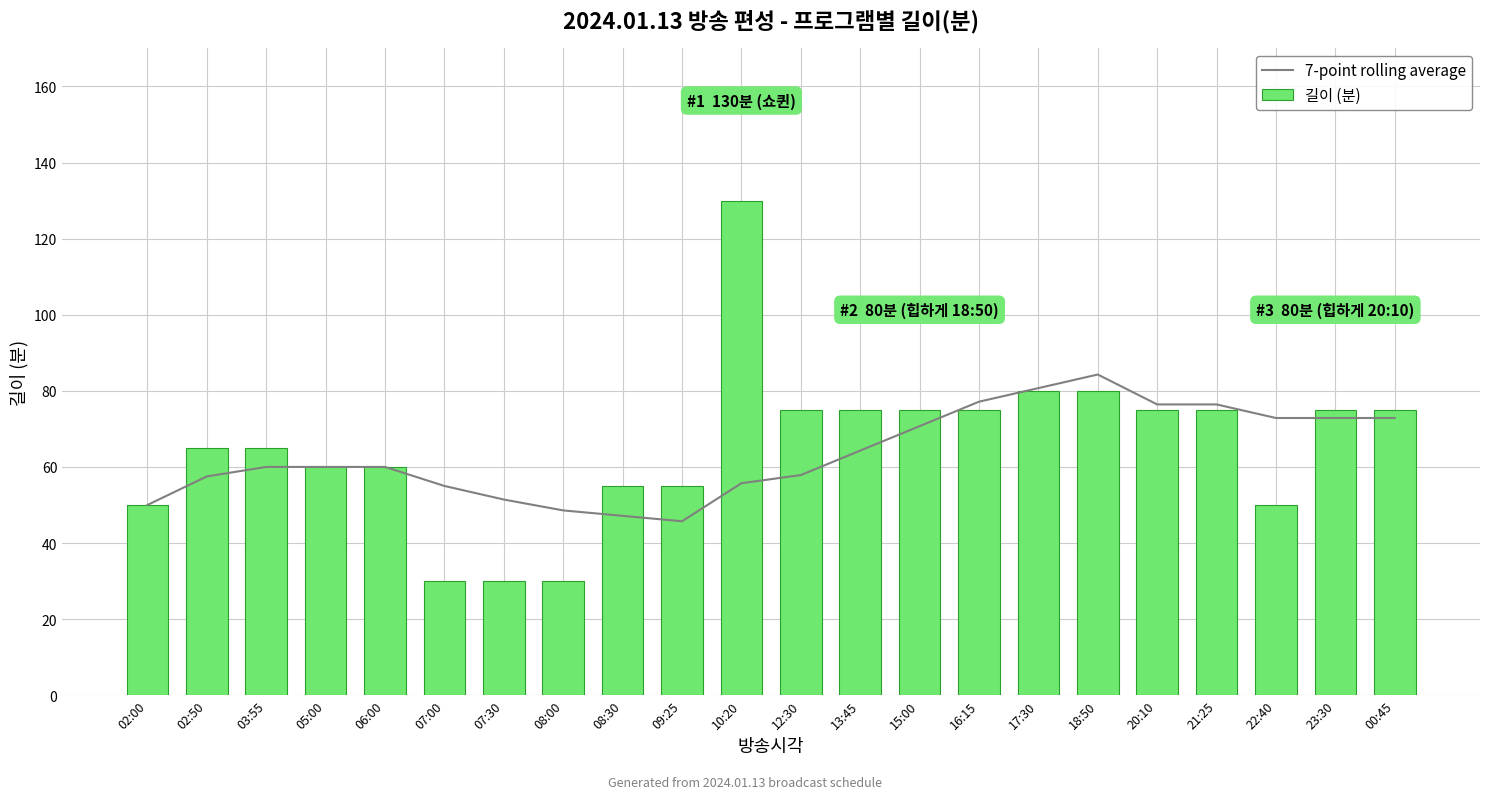

Reading left to right, what are all the values shown in this chart?

7-point rolling average: 50.0	57.5	60.0	60.0	60.0	55.0	51.4	48.6	47.1	45.7	55.7	57.9	64.3	70.7	77.1	80.7	84.3	76.4	76.4	72.9	72.9	72.9
길이 (분): 50.0	65.0	65.0	60.0	60.0	30.0	30.0	30.0	55.0	55.0	130.0	75.0	75.0	75.0	75.0	80.0	80.0	75.0	75.0	50.0	75.0	75.0